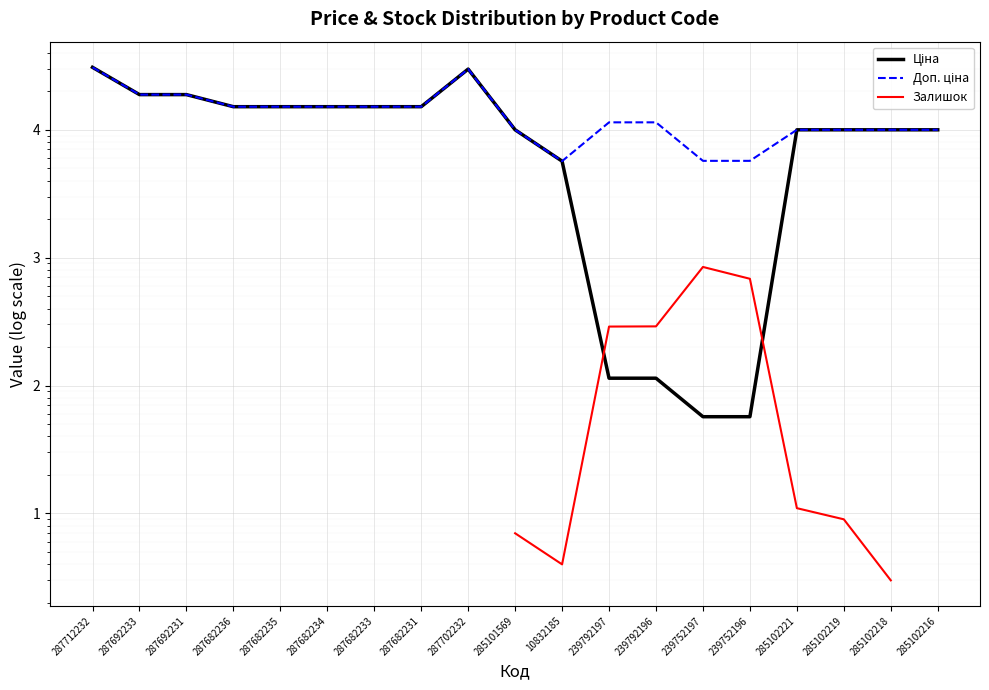

The Ціна series shows 18796.8 at 287692231. True or false?

True